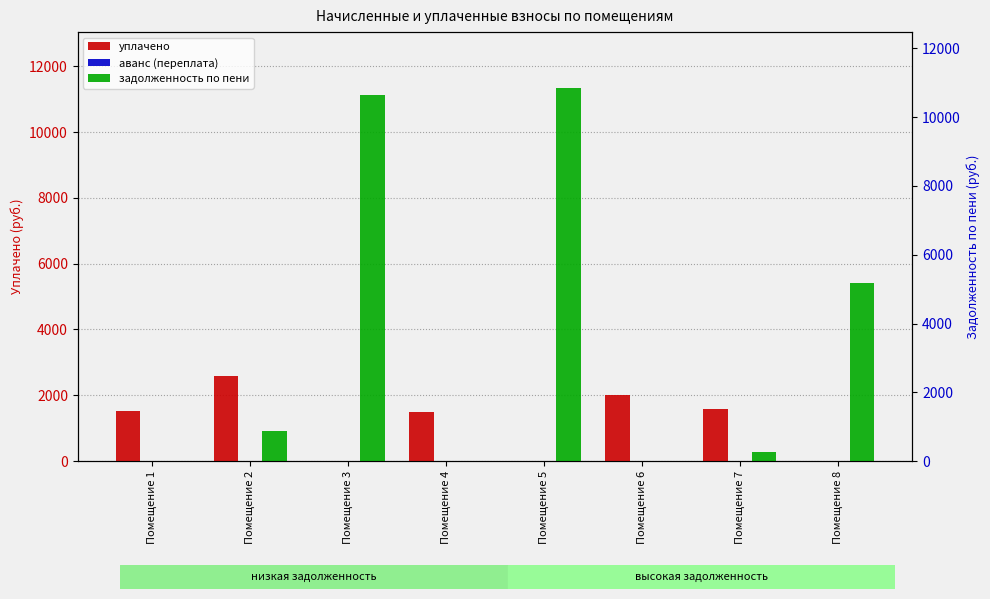

Is the value of уплачено at Помещение 6 greater than the value of задолженность по пени at Помещение 8?

No